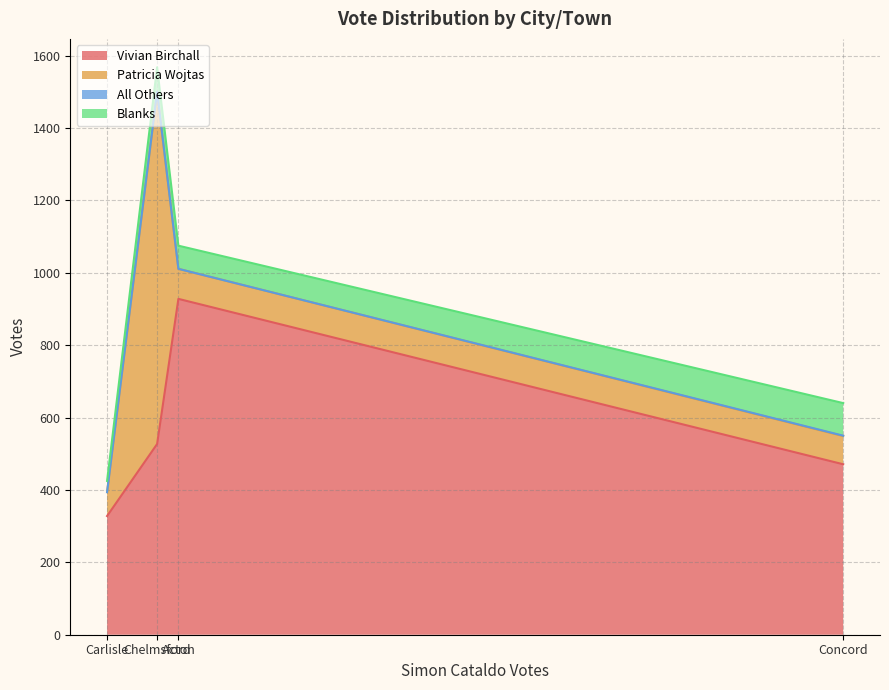

What position from the right is Carlisle?

3